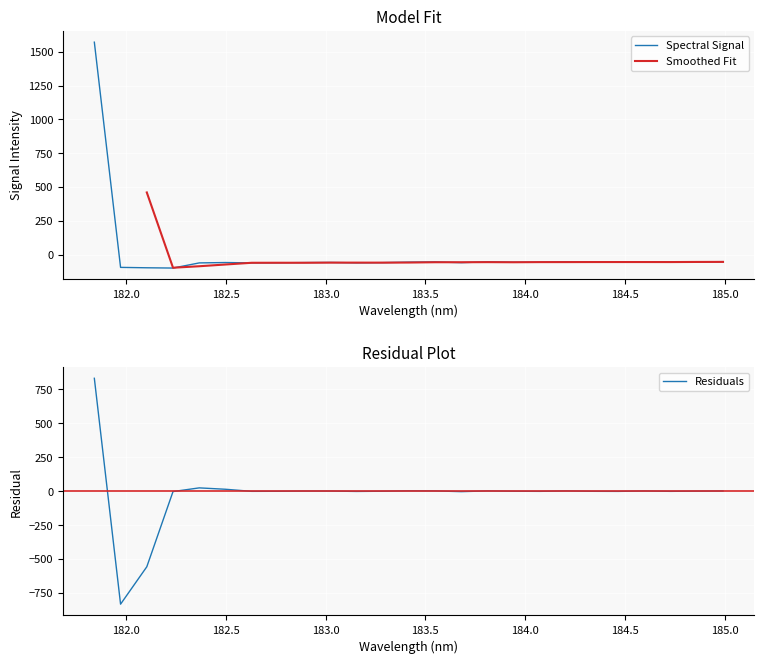

What is the minimum value for Spectral Signal?

-99.0